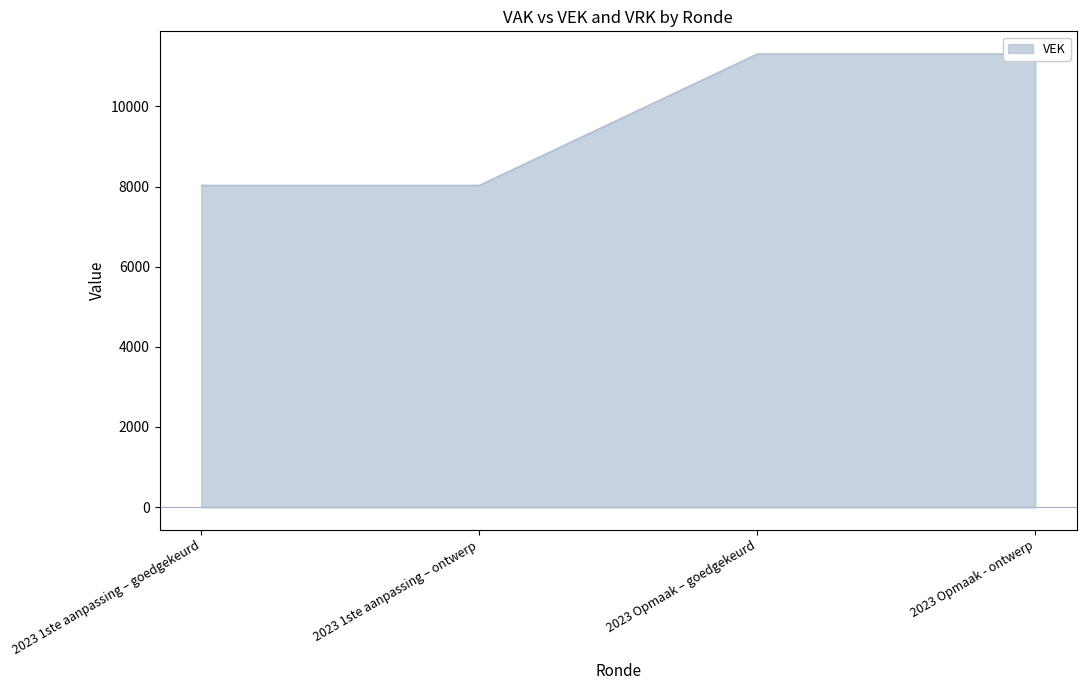

Is it true that the value at 2023 Opmaak - ontwerp is 3262?

False